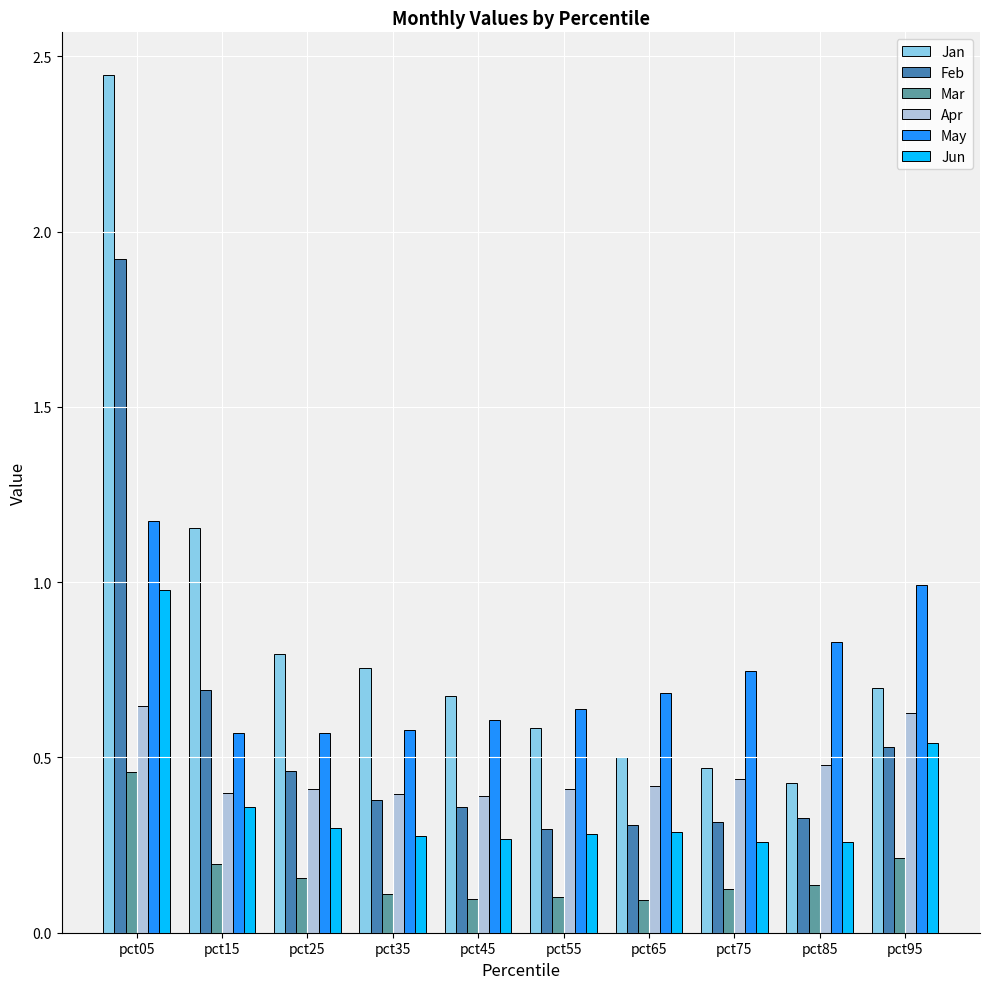

At which label does Feb reach its peak?

pct05